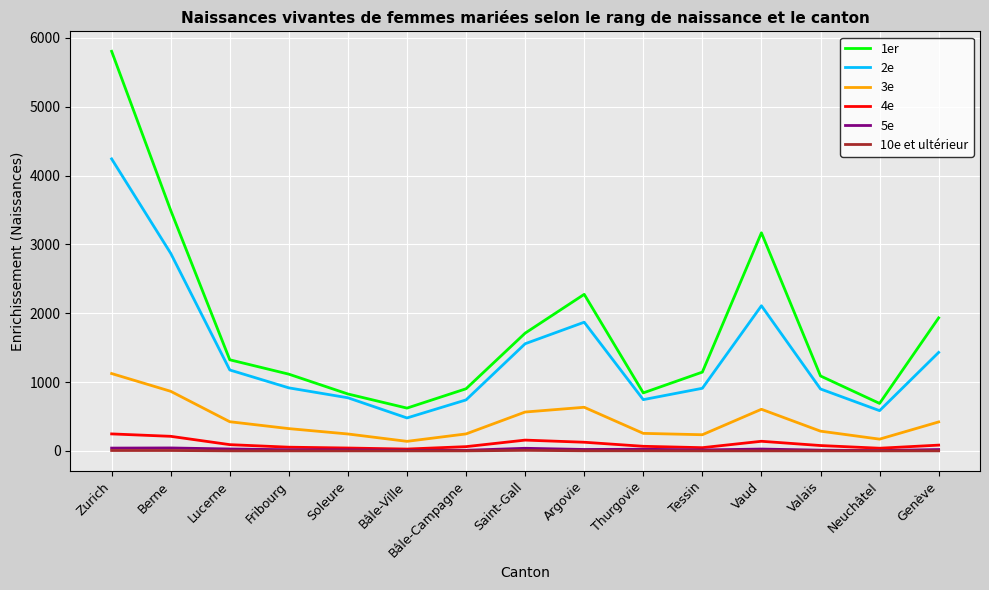

In 5e, how many points are higher than both neighbors (excluding endpoints)?

4